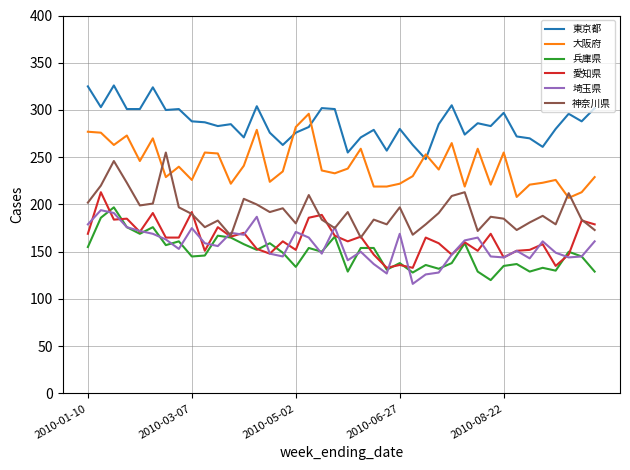

What is the lowest value of the 兵庫県 series?

120